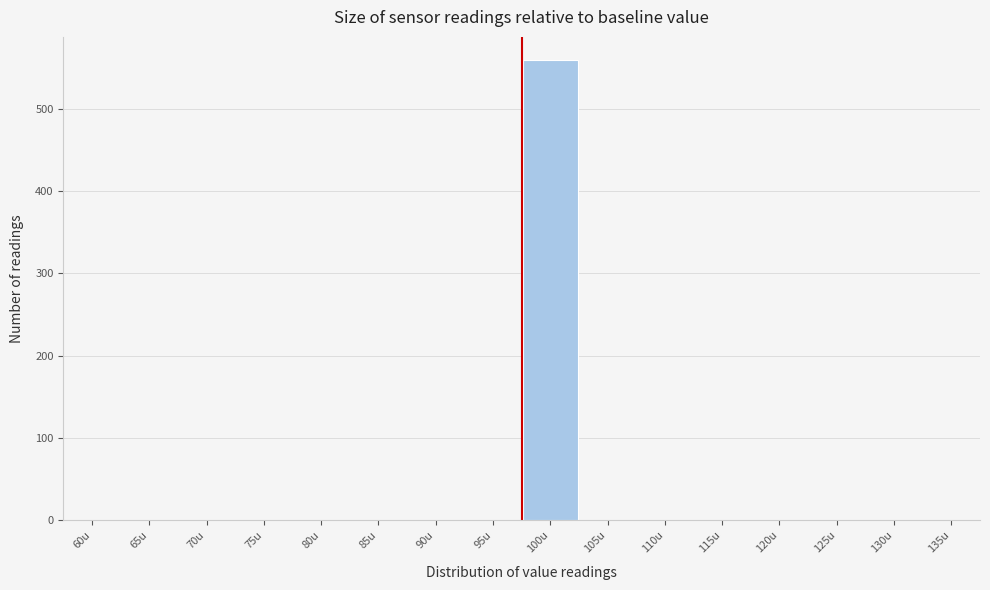

Reading left to right, what are all the values shown in this chart?

60u=0	65u=0	70u=0	75u=0	80u=0	85u=0	90u=0	95u=0	100u=559	105u=0	110u=0	115u=0	120u=0	125u=0	130u=0	135u=0